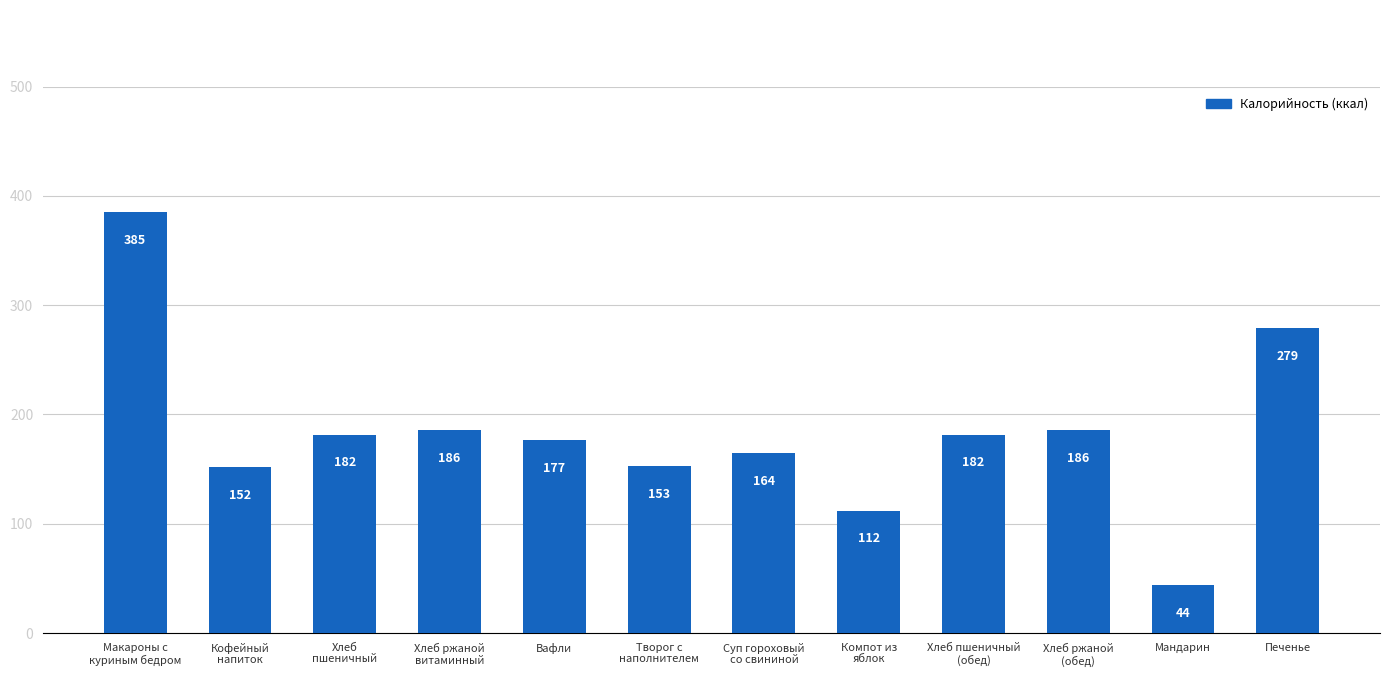

Where does the data first go above 181?

Макароны с
куриным бедром